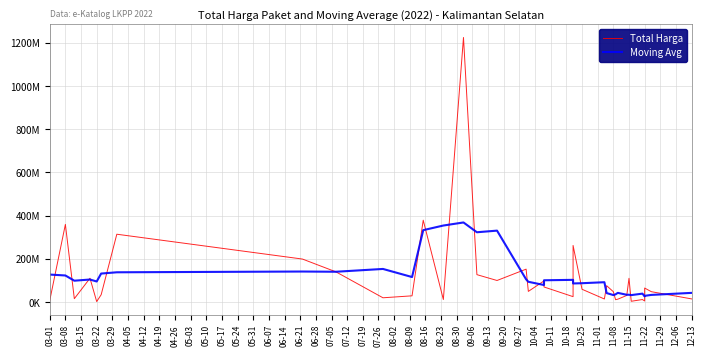

How many lines are shown in the chart?

2